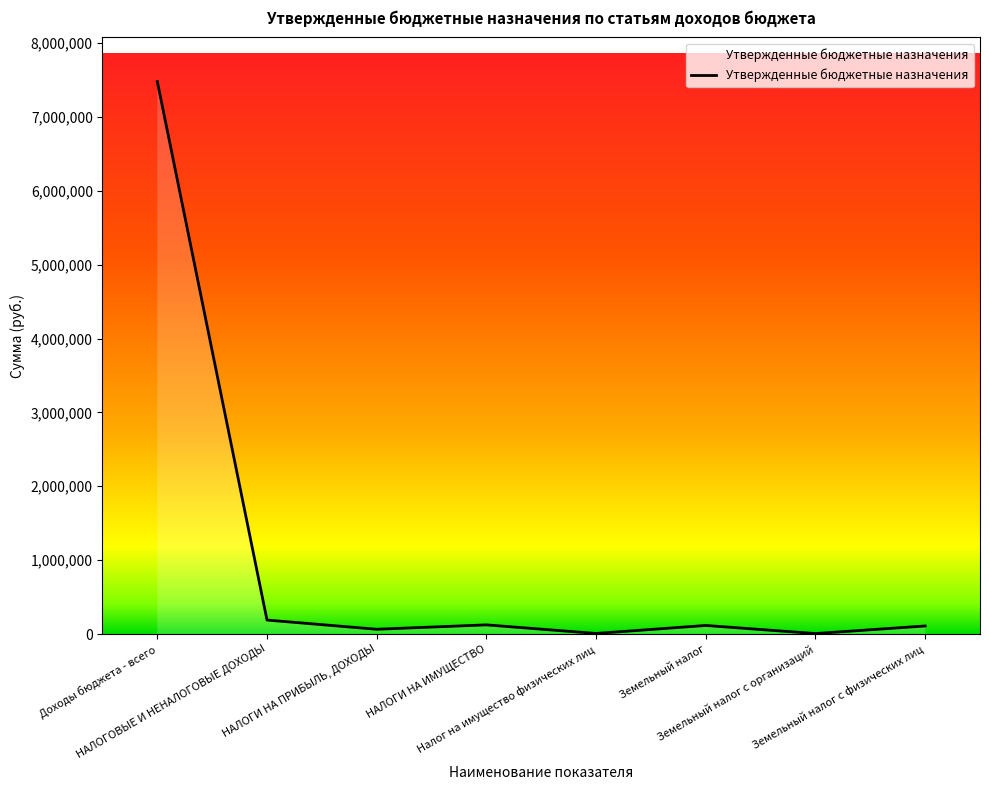

Count the number of data series in this chart.

1